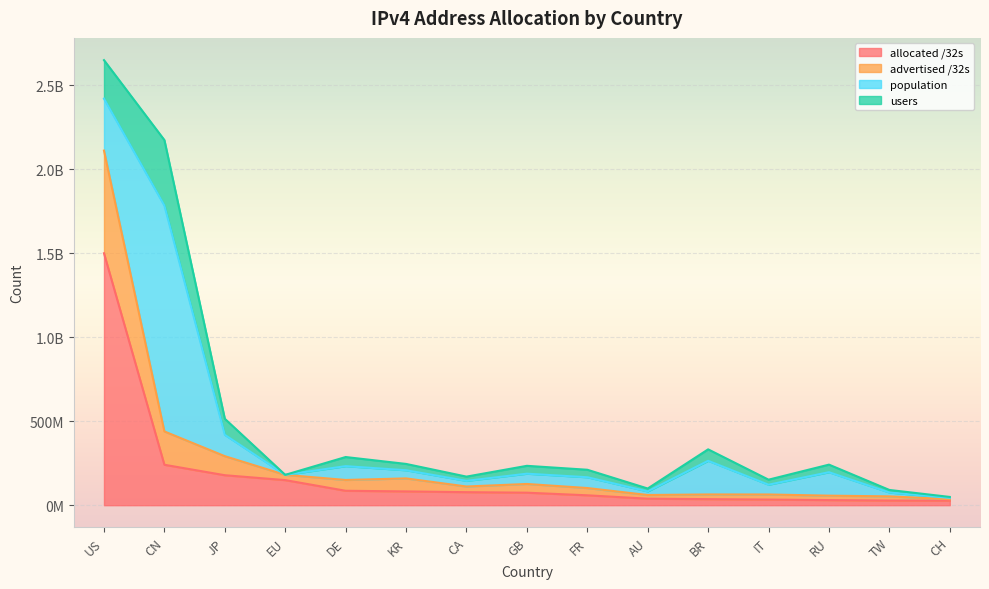

What is the difference between the highest and lowest values at CN?

198485504